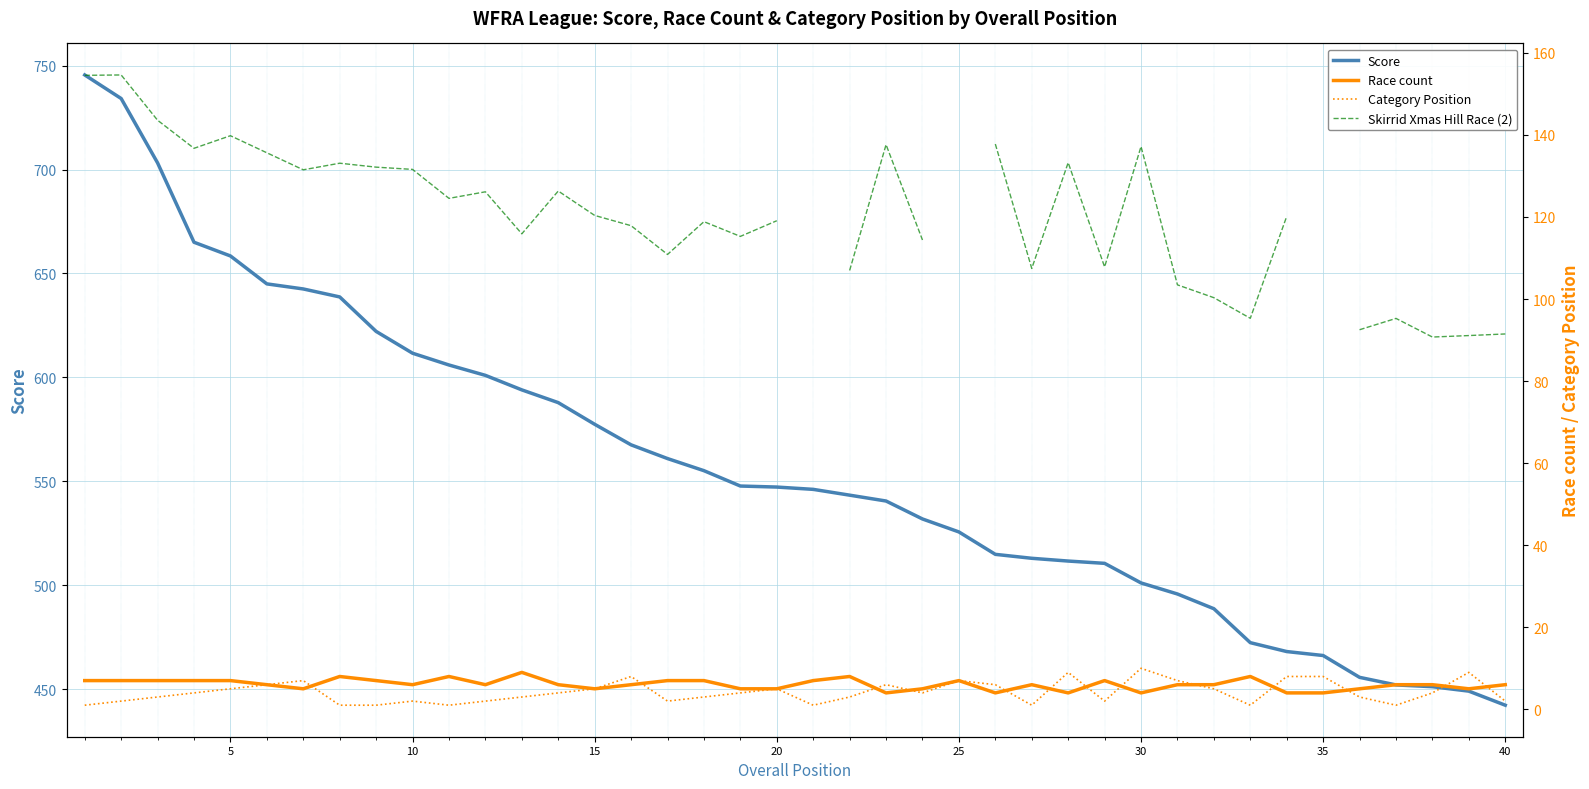

True or false: Race count and Score cross at least once.

False